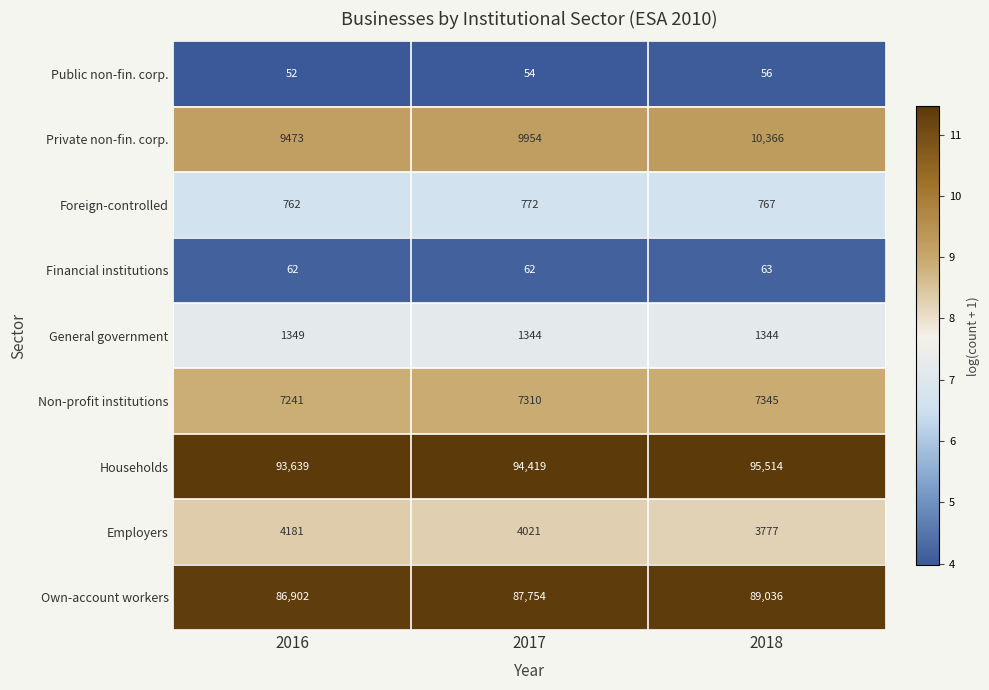

Which category has the highest value across all series?

2018